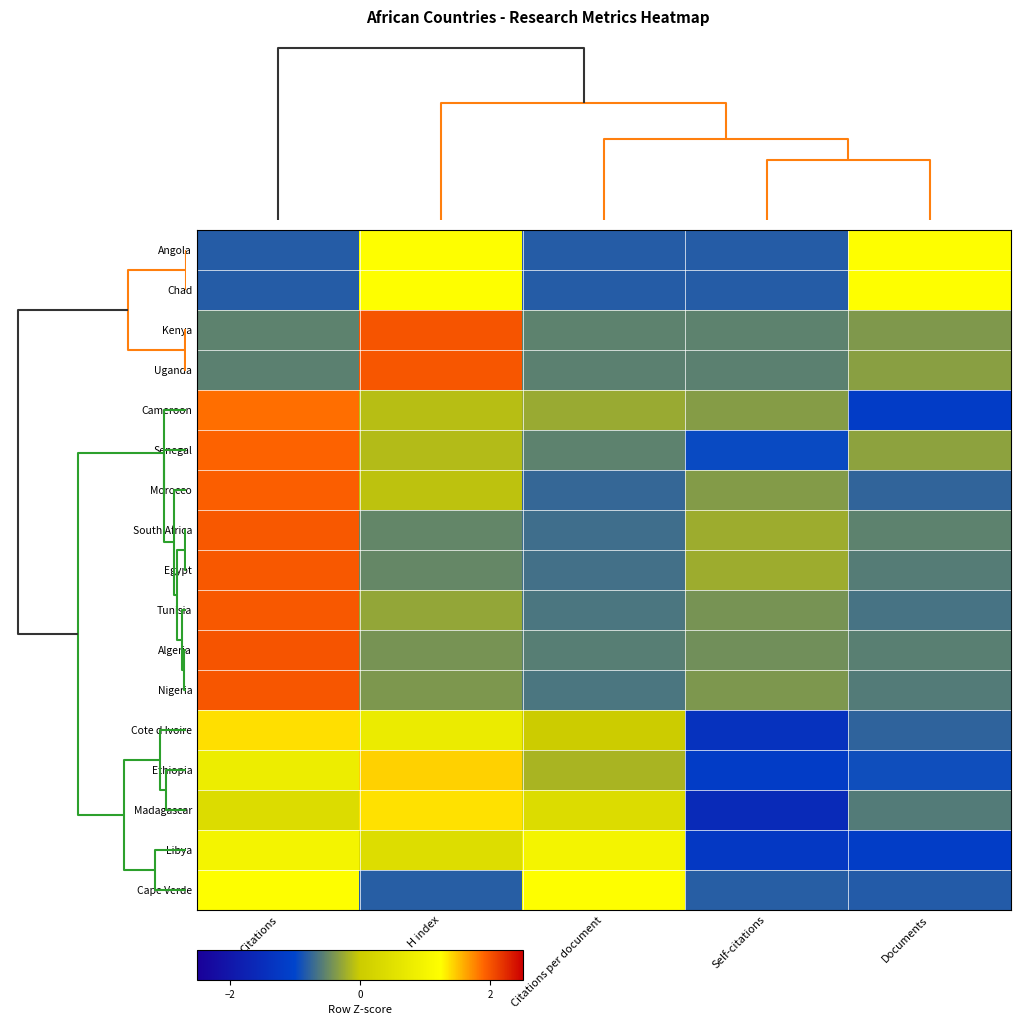

Reading left to right, transcribe all the data shown in this chart.

Angola: Citations=-0.8	H index=1.2	Citations per document=-0.8	Self-citations=-0.8	Documents=1.2
Chad: Citations=-0.8	H index=1.2	Citations per document=-0.8	Self-citations=-0.8	Documents=1.2
Kenya: Citations=-0.5	H index=2.0	Citations per document=-0.5	Self-citations=-0.5	Documents=-0.4
Uganda: Citations=-0.6	H index=2.0	Citations per document=-0.6	Self-citations=-0.6	Documents=-0.3
Cameroon: Citations=1.9	H index=-0.1	Citations per document=-0.2	Self-citations=-0.3	Documents=-1.2
Senegal: Citations=1.9	H index=-0.1	Citations per document=-0.5	Self-citations=-1.0	Documents=-0.3
Morocco: Citations=1.9	H index=-0.1	Citations per document=-0.7	Self-citations=-0.4	Documents=-0.8
South Africa: Citations=2.0	H index=-0.5	Citations per document=-0.7	Self-citations=-0.2	Documents=-0.5
Egypt: Citations=2.0	H index=-0.5	Citations per document=-0.7	Self-citations=-0.2	Documents=-0.6
Tunisia: Citations=2.0	H index=-0.3	Citations per document=-0.6	Self-citations=-0.4	Documents=-0.6
Algeria: Citations=2.0	H index=-0.4	Citations per document=-0.6	Self-citations=-0.4	Documents=-0.6
Nigeria: Citations=2.0	H index=-0.4	Citations per document=-0.6	Self-citations=-0.4	Documents=-0.6
Cote d Ivoire: Citations=1.4	H index=0.8	Citations per document=0.0	Self-citations=-1.4	Documents=-0.8
Ethiopia: Citations=0.8	H index=1.4	Citations per document=-0.2	Self-citations=-1.2	Documents=-0.9
Madagascar: Citations=0.4	H index=1.4	Citations per document=0.4	Self-citations=-1.6	Documents=-0.6
Libya: Citations=1.0	H index=0.4	Citations per document=1.0	Self-citations=-1.2	Documents=-1.2
Cape Verde: Citations=1.2	H index=-0.8	Citations per document=1.2	Self-citations=-0.8	Documents=-0.8